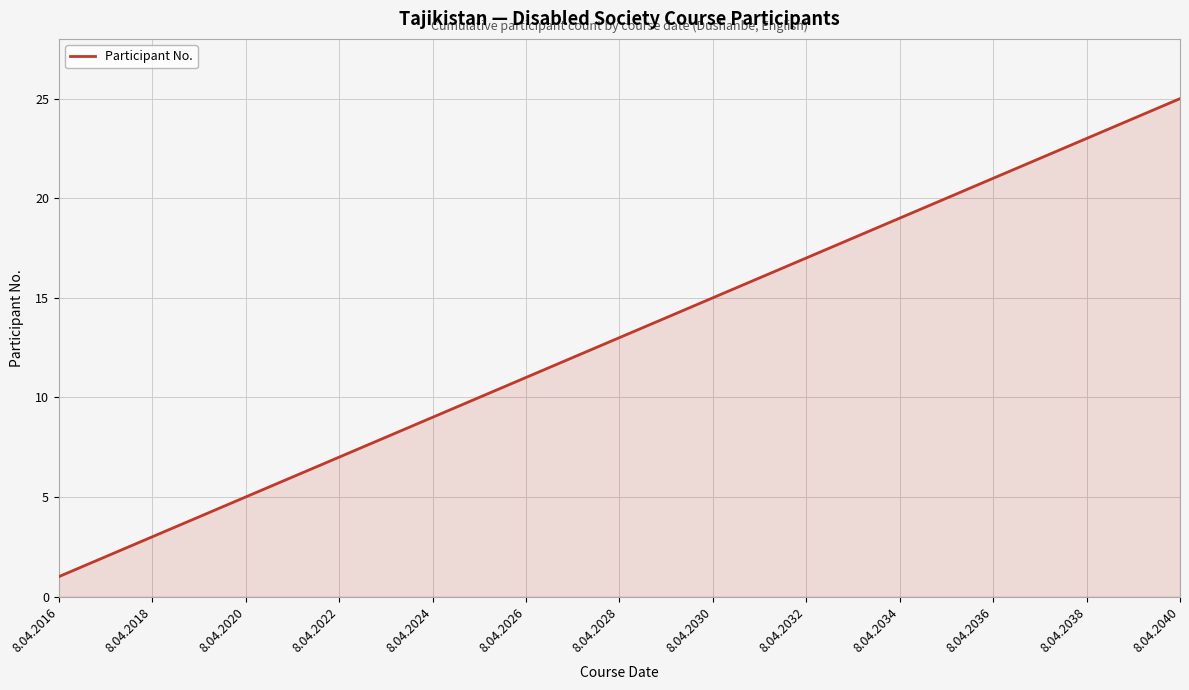

What is the maximum value shown in the chart?

25